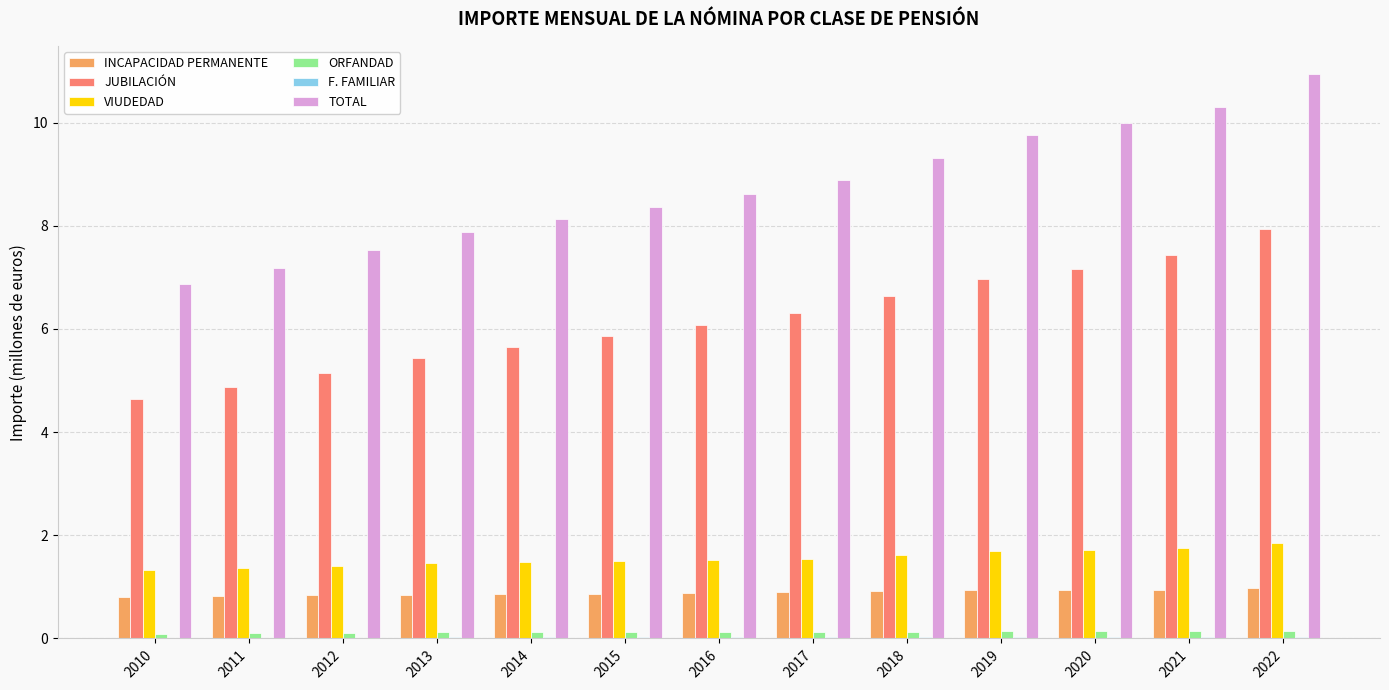

Which series has the widest spread of values?

TOTAL